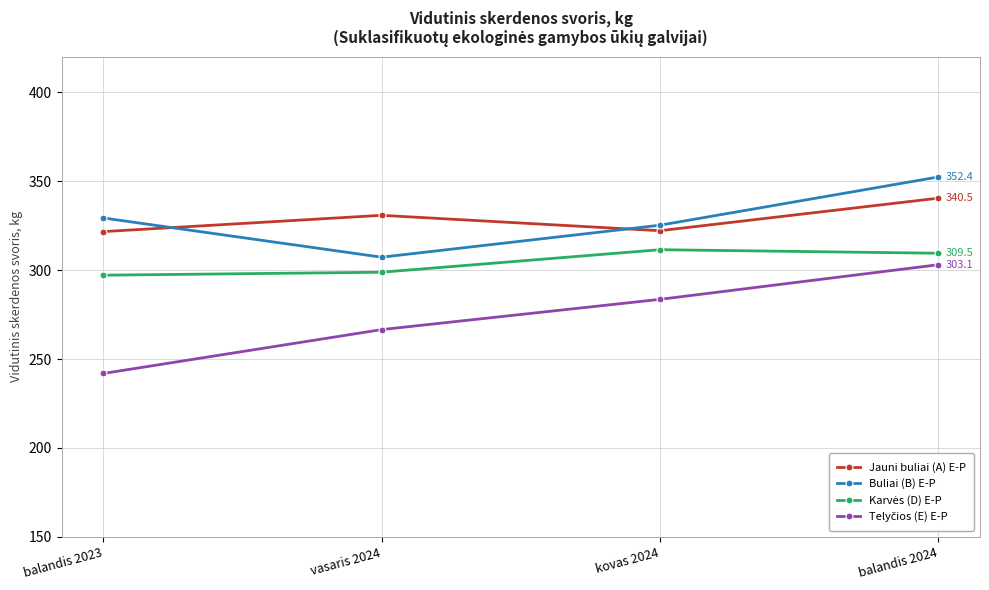

Where do Buliai (B) E-P and Jauni buliai (A) E-P first cross each other?

balandis 2023 and vasaris 2024